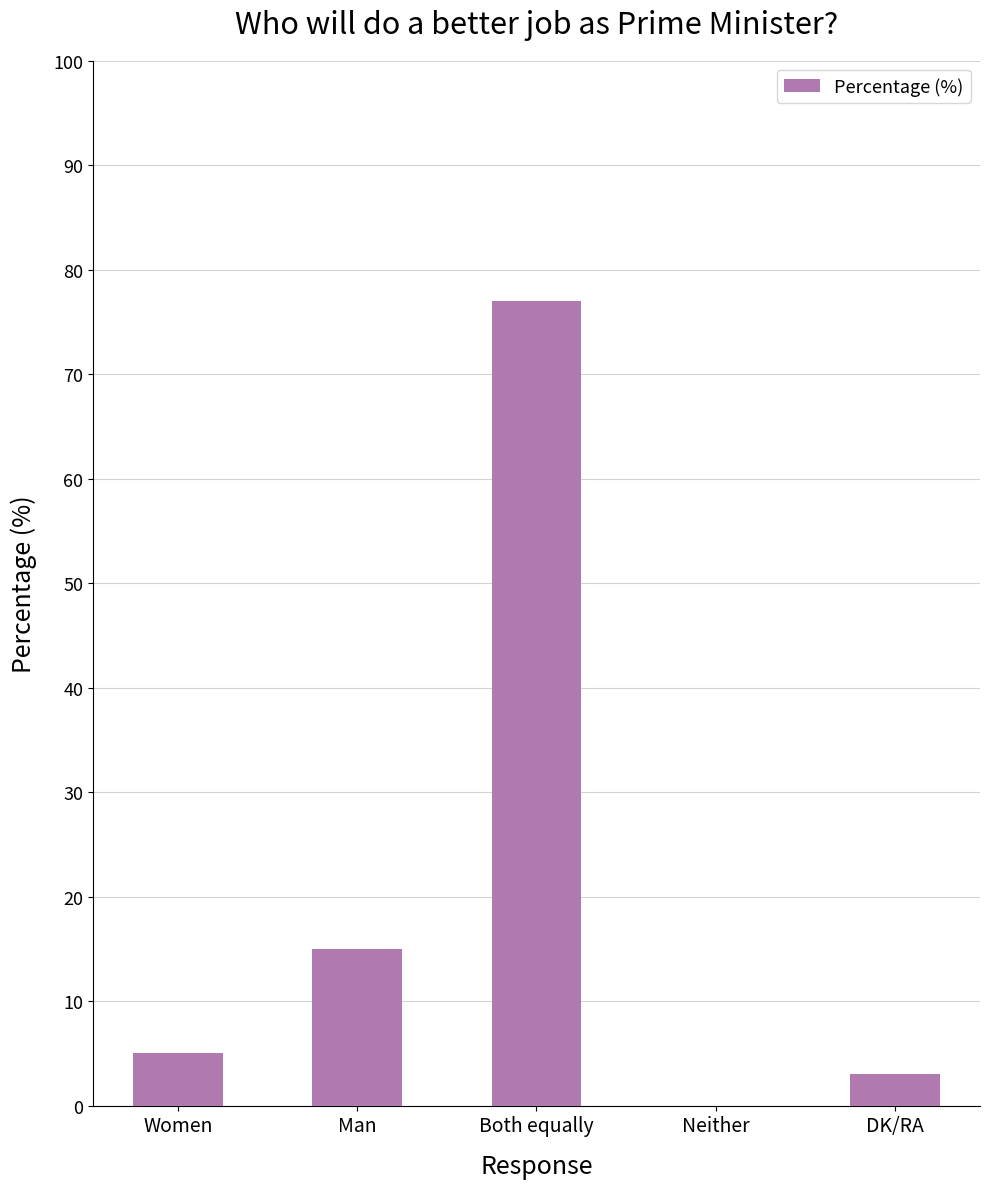

Reading left to right, transcribe all the data shown in this chart.

5	15	77	0	3